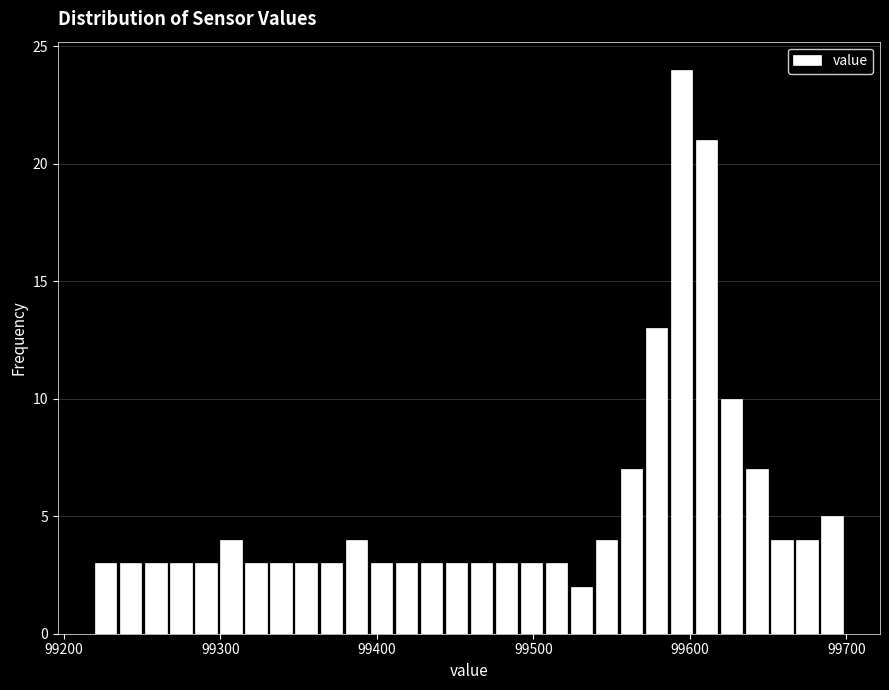

Around what value on the x-axis is the tallest bar? Give the approximate position of its centre, as read against the axis.

99590